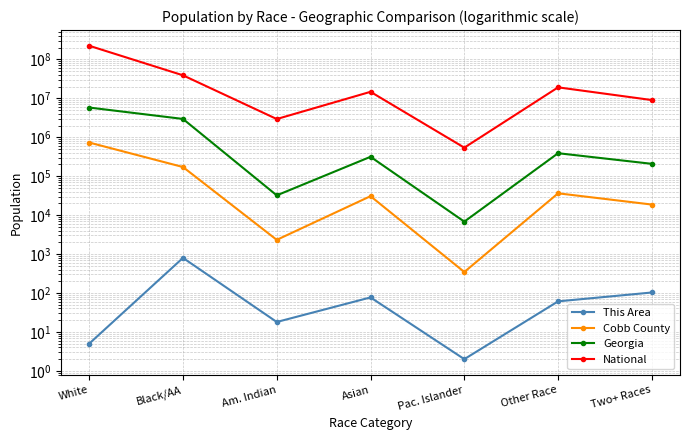

What position from the right is Am. Indian?

5